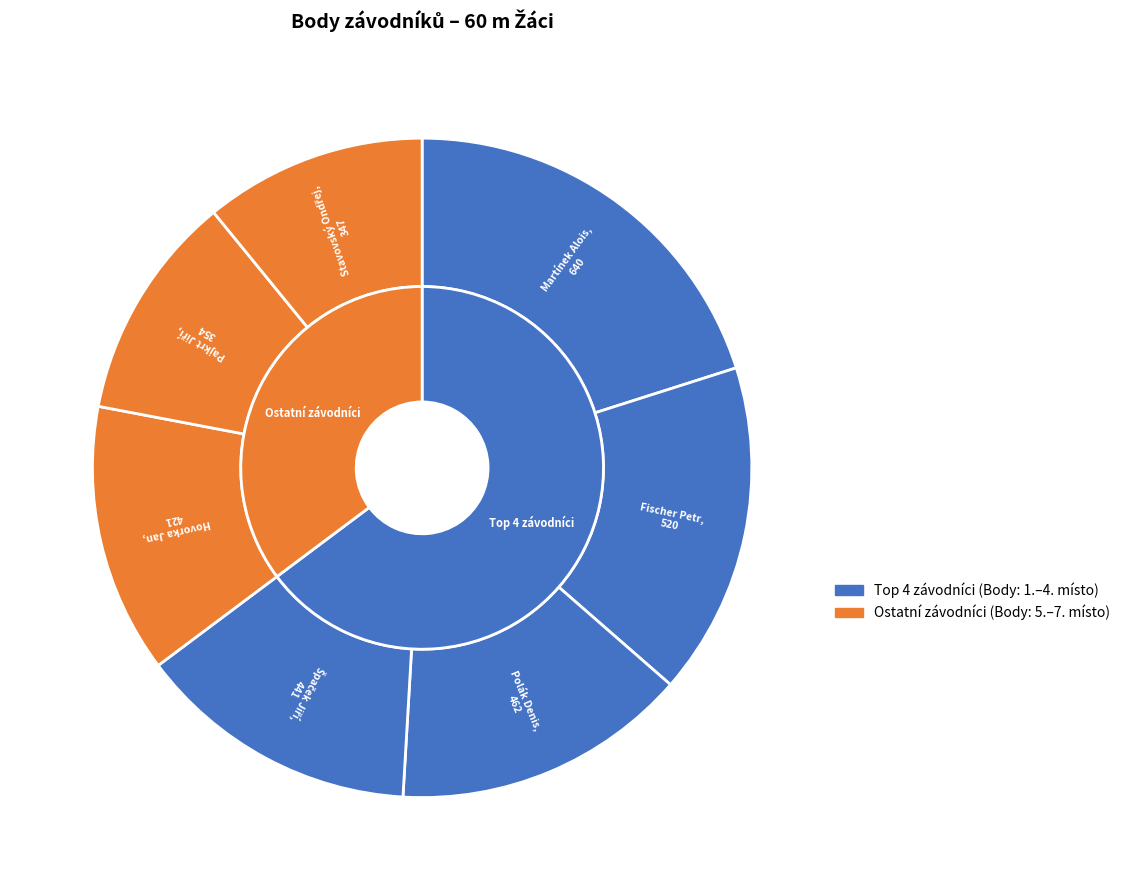

Which category has the smallest portion of the pie?

Stavovský Ondřej